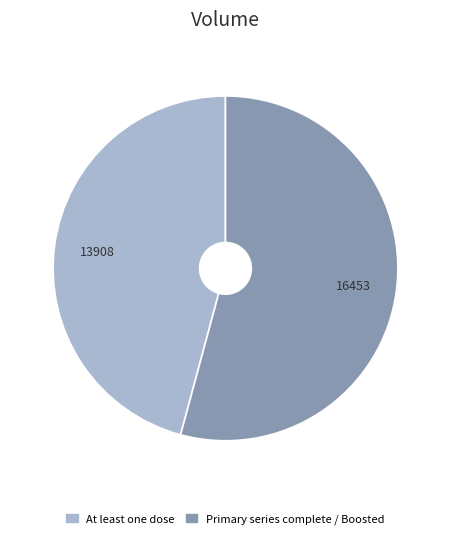

Is there a majority slice in this chart?

Yes